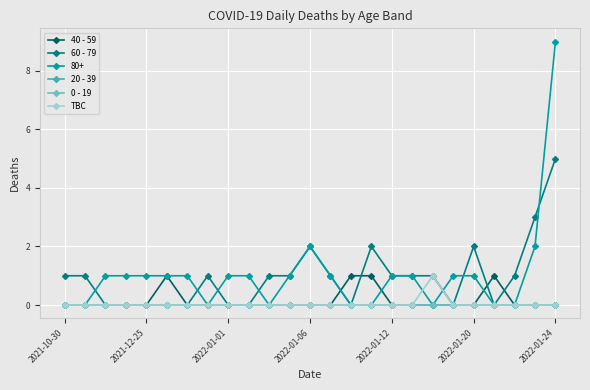

What is the average value of the 60 - 79 series?

1